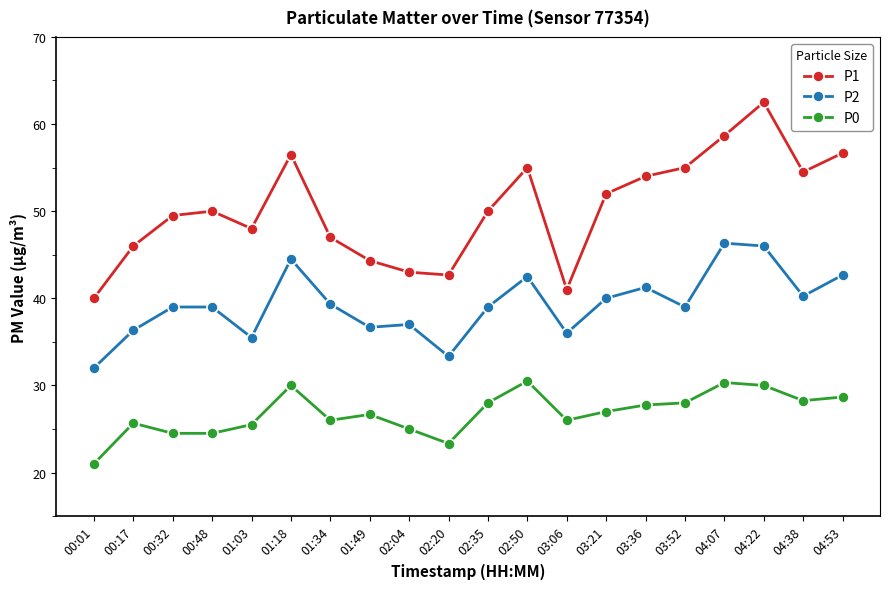

How many categories are shown in the chart?

20